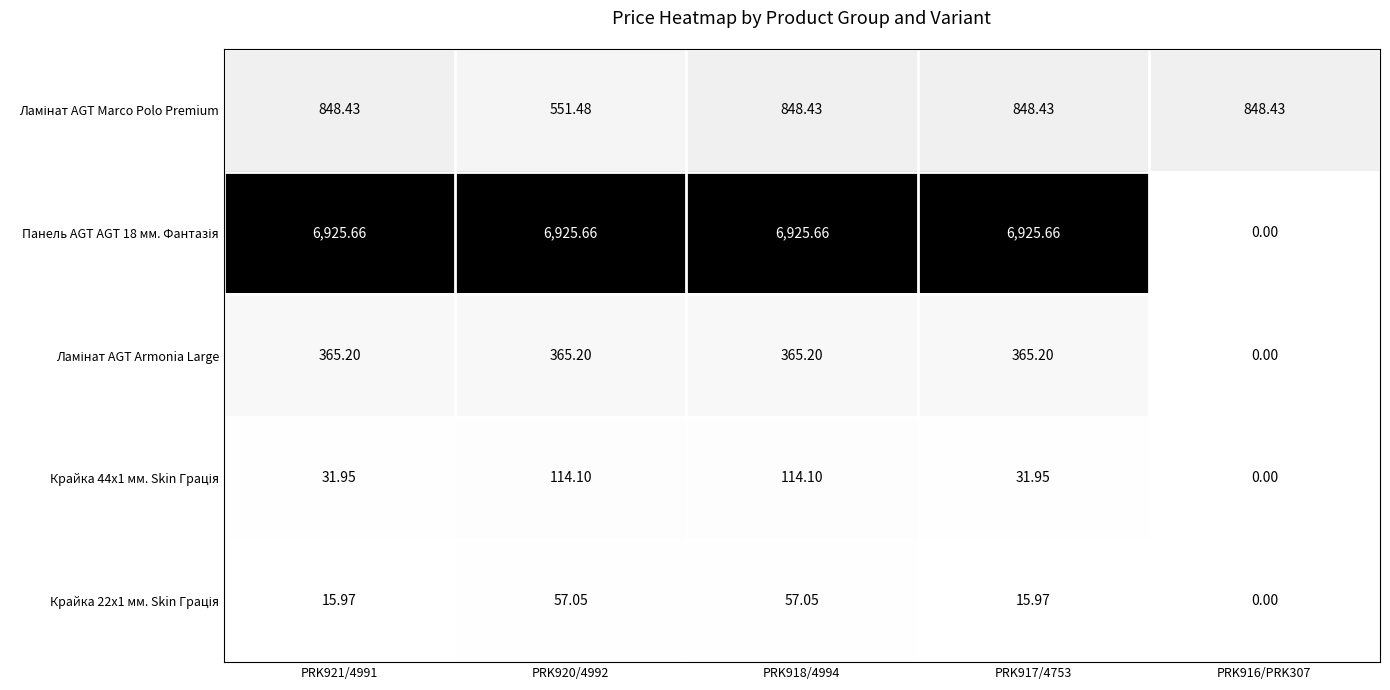

Between PRK921/4991 and PRK917/4753, which is larger?

PRK921/4991